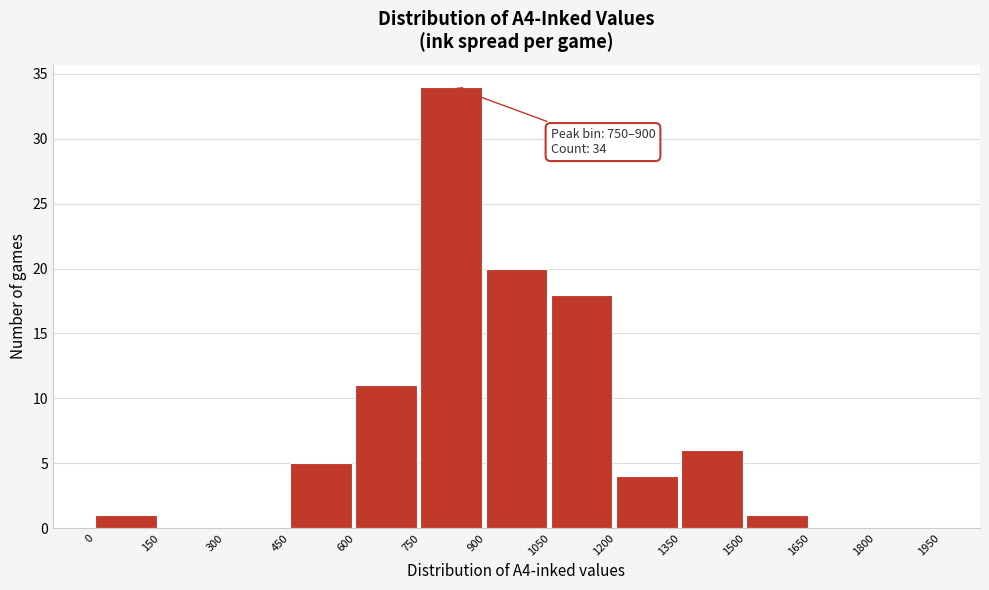

Over which range of the x-axis is the bar tallest?

750 to 900